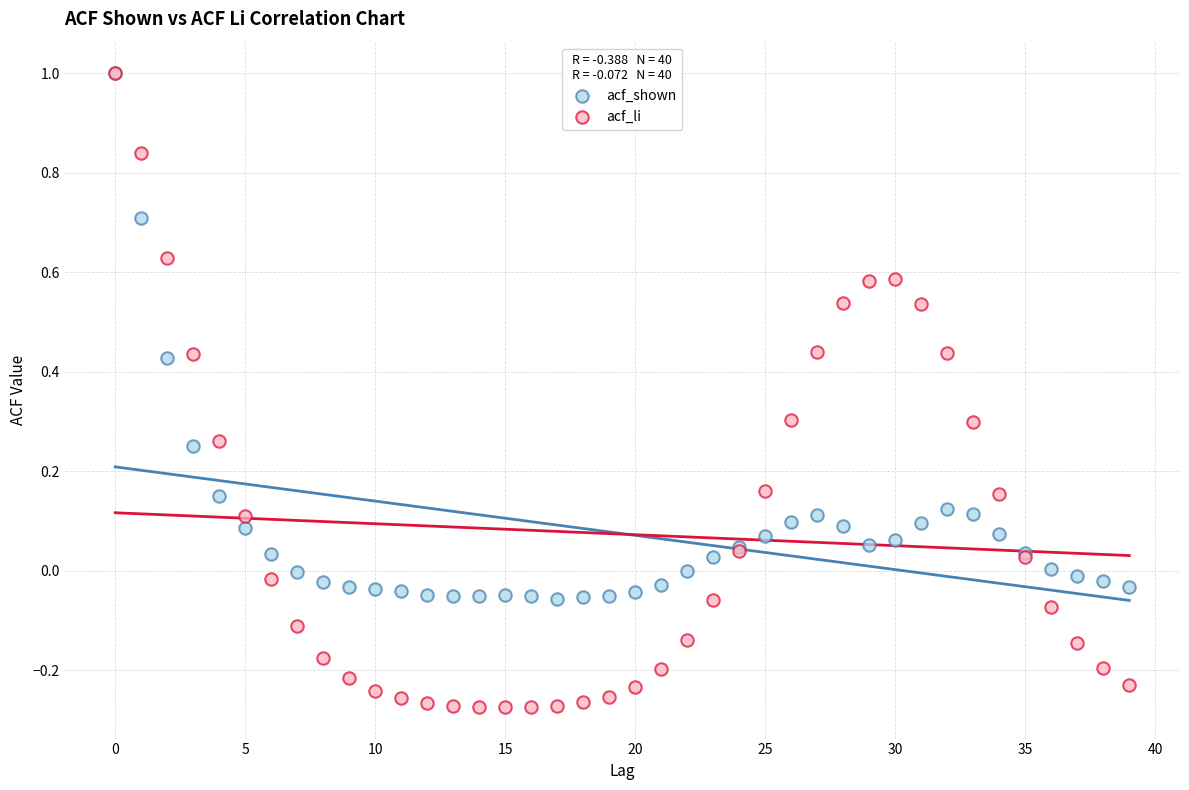

What are all the series names shown in the legend?

acf_shown, acf_li